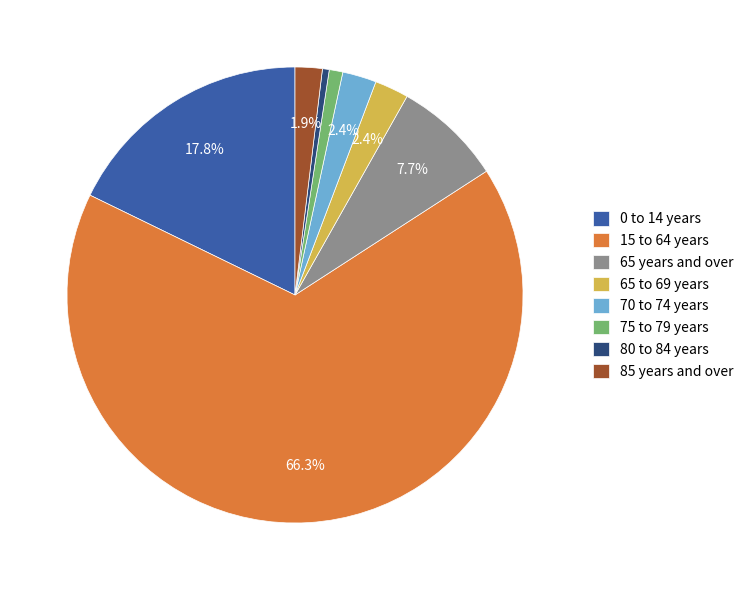

Does any single category account for the majority?

Yes